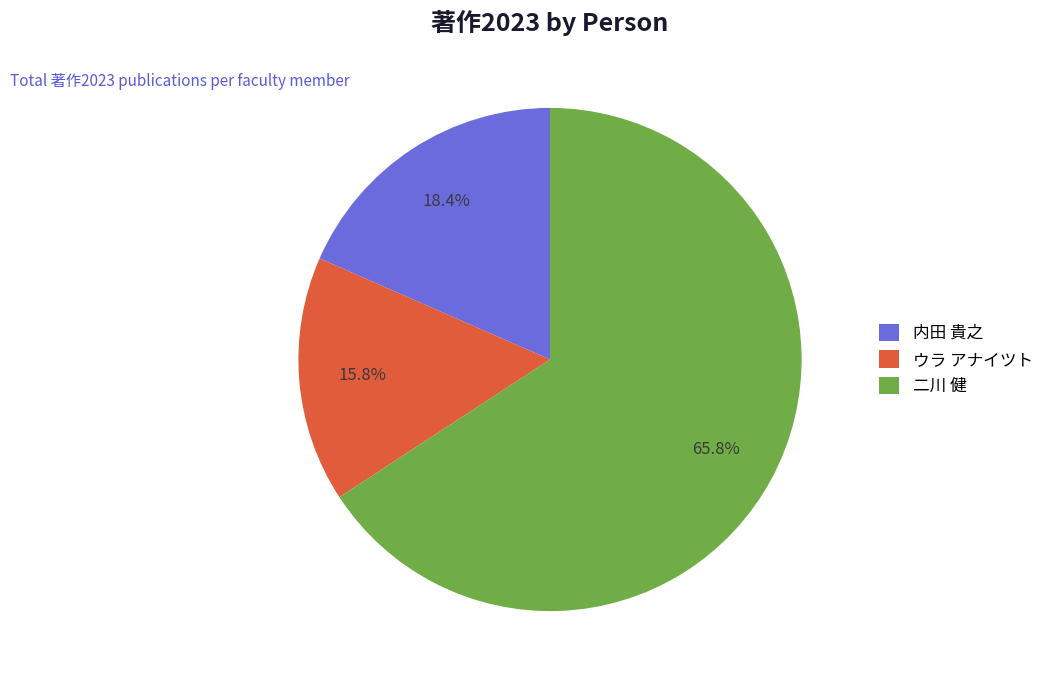

Which category has the smallest portion of the pie?

ウラ アナイツト